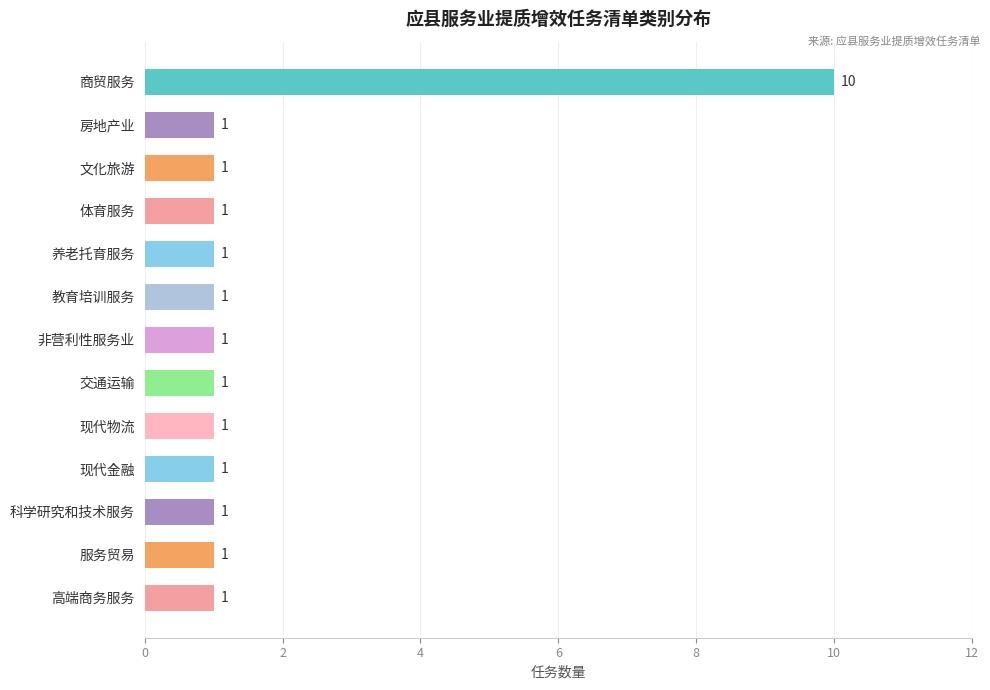

Which category has the highest value across all series?

商贸服务